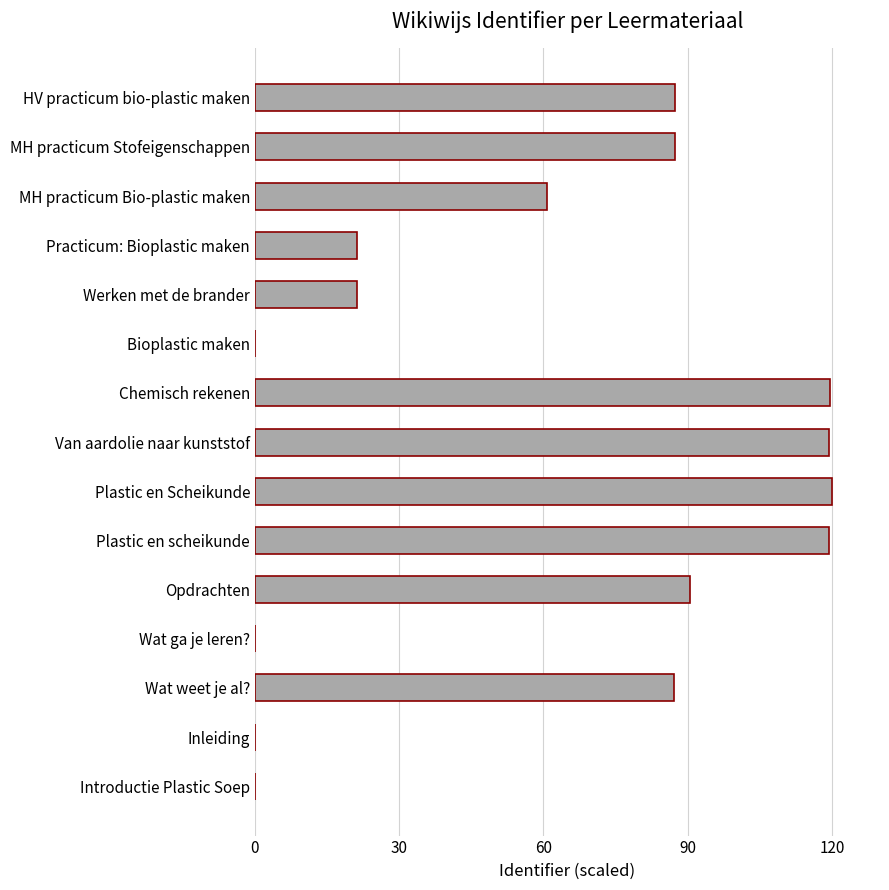

Which has a higher value, Practicum: Bioplastic maken or Chemisch rekenen?

Chemisch rekenen